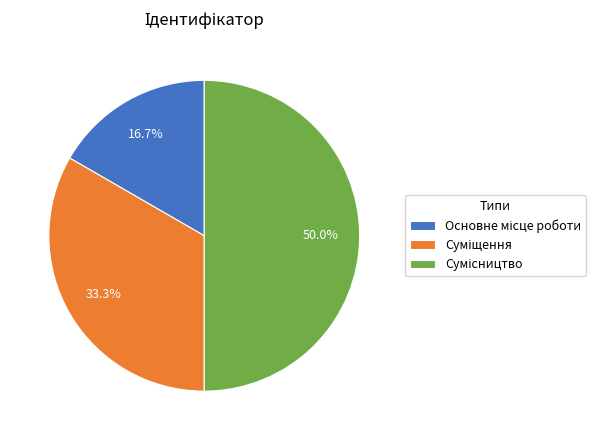

How many segments does this pie chart have?

3